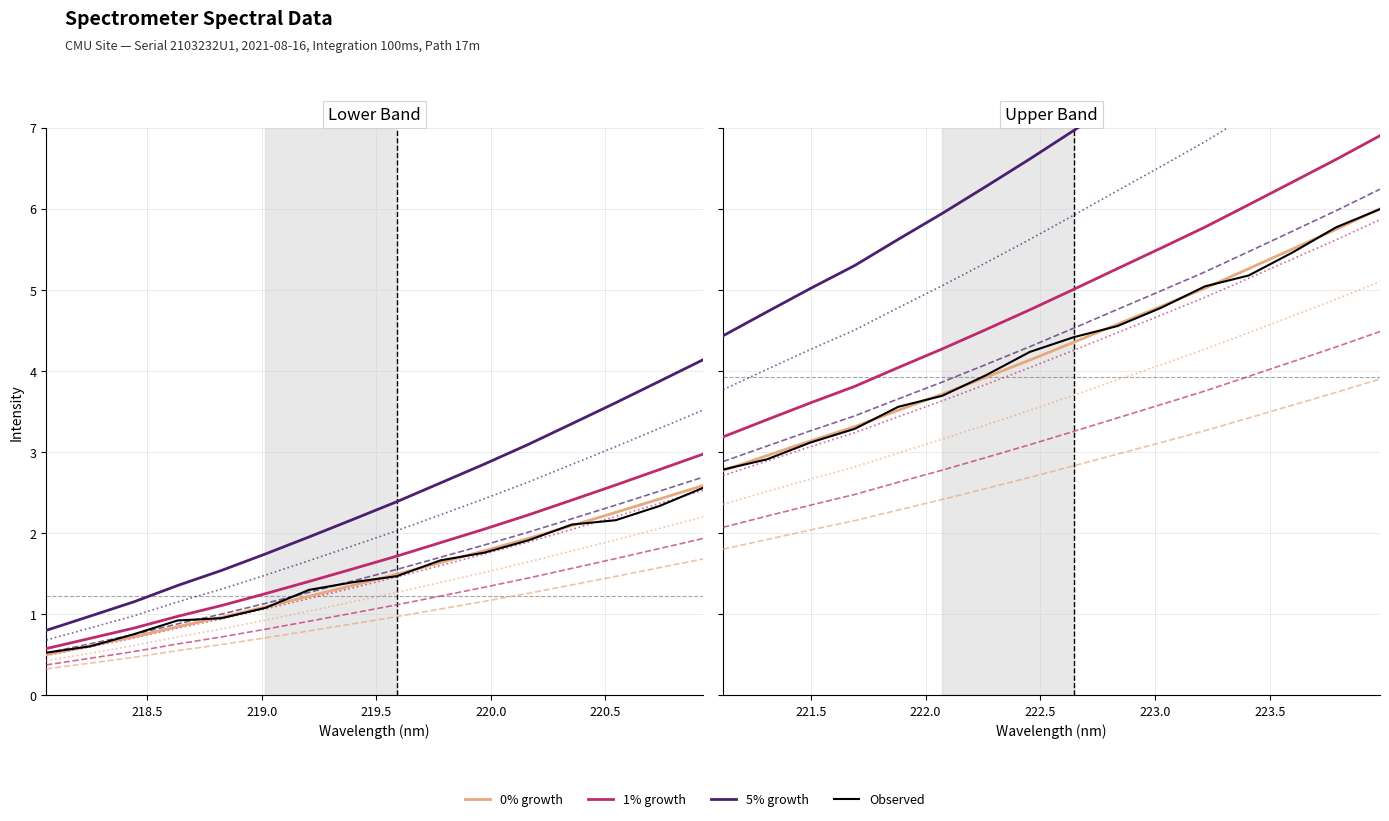

What position from the right is 218.5?

15